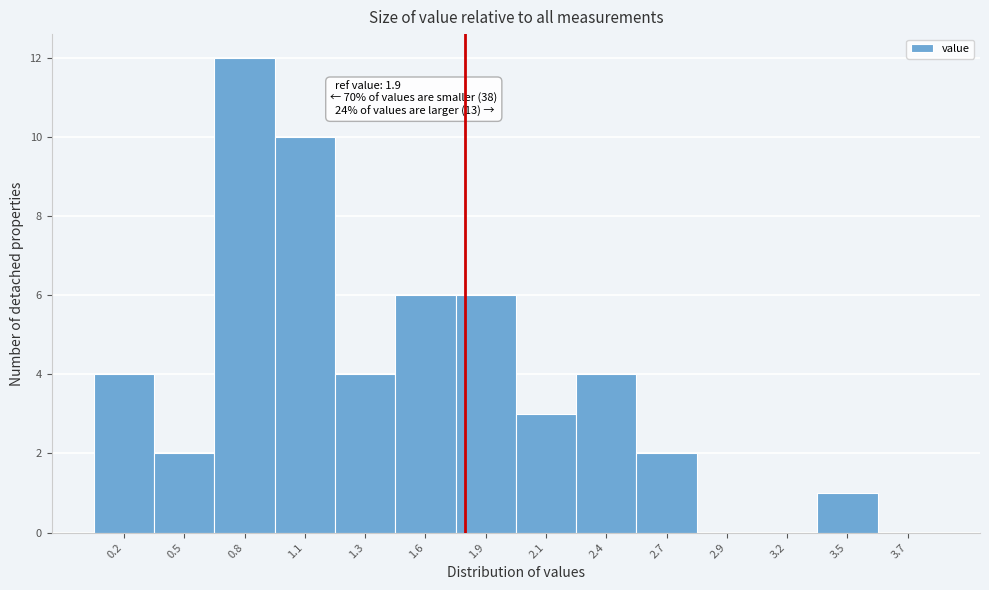

Reading left to right, extract all data points from this chart.

0.2=4	0.5=2	0.8=12	1.1=10	1.3=4	1.6=6	1.9=6	2.1=3	2.4=4	2.7=2	2.9=0	3.2=0	3.5=1	3.7=0